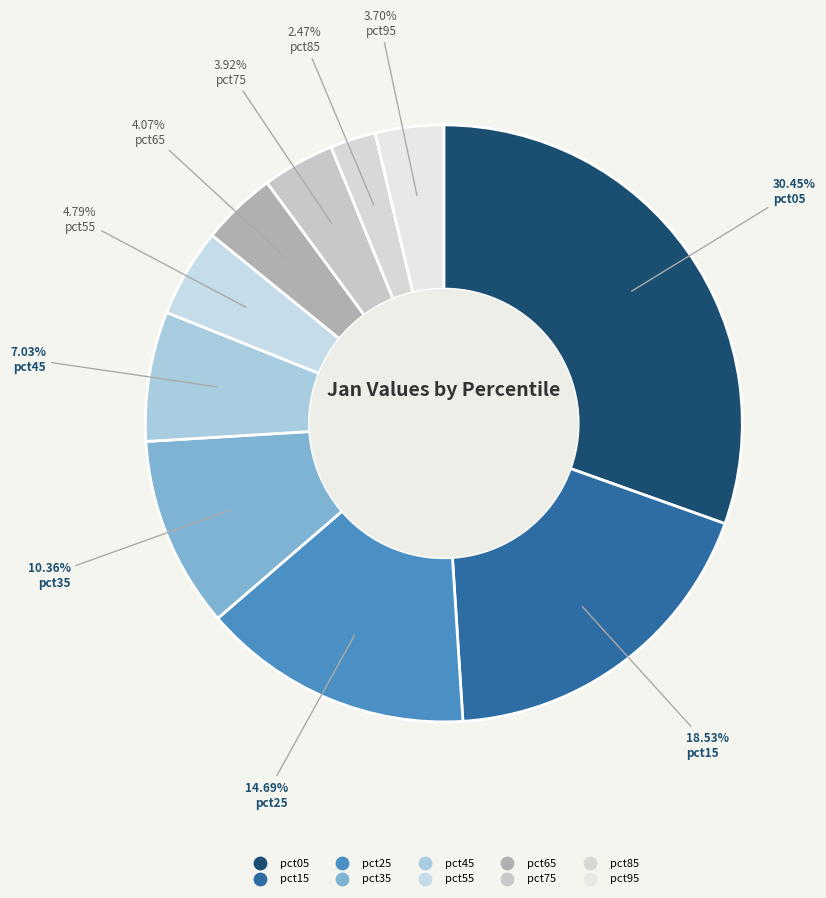

How many segments does this pie chart have?

10